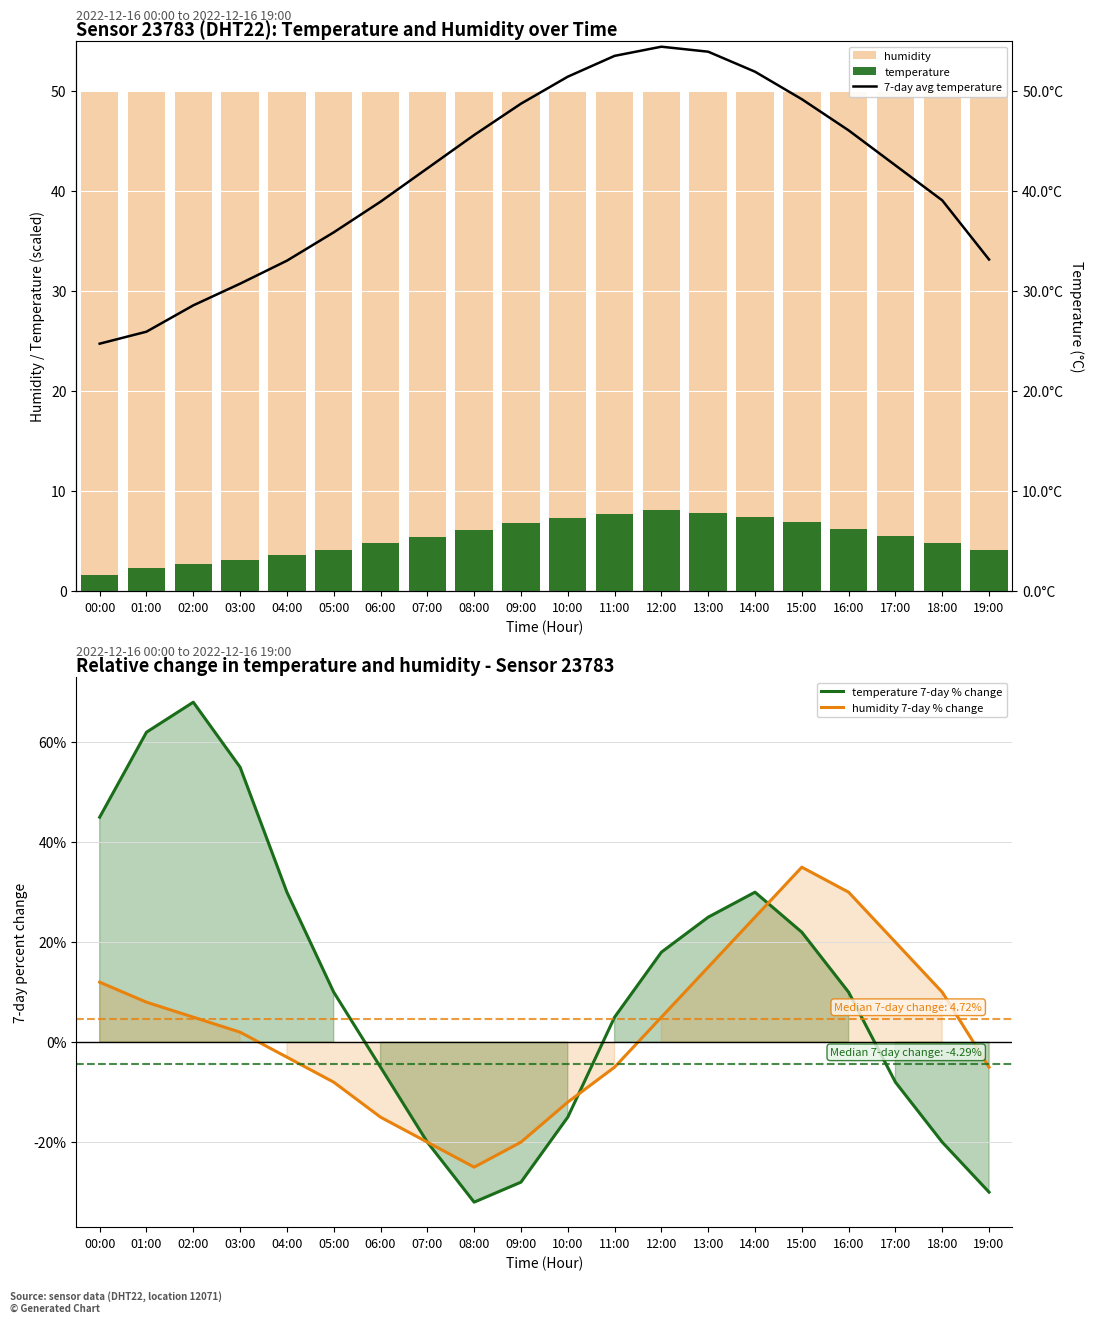

At which label does temperature reach its peak?

12:00